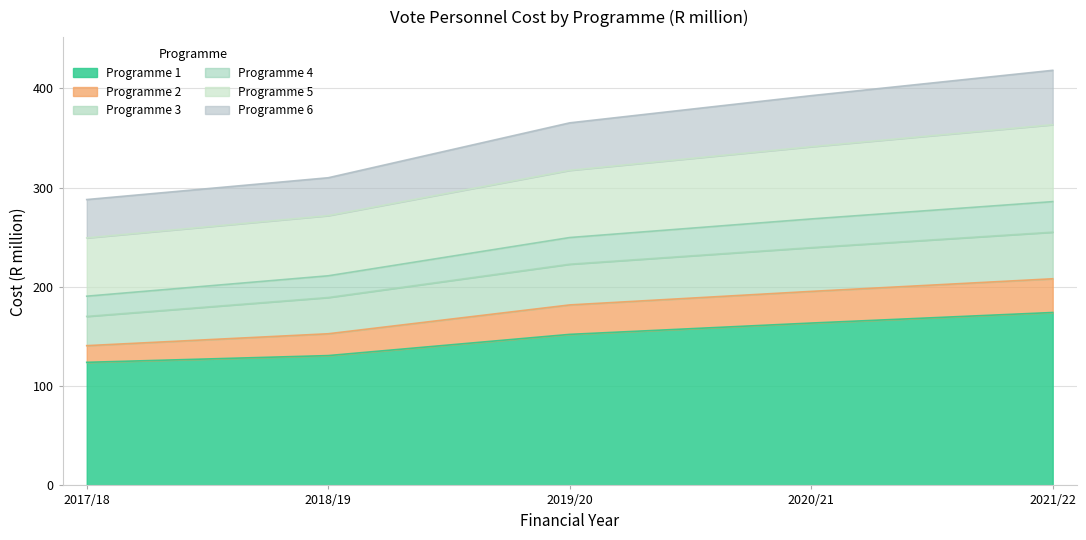

What is the difference between the maximum and minimum values in the 2020/21 Cost series?

134.7